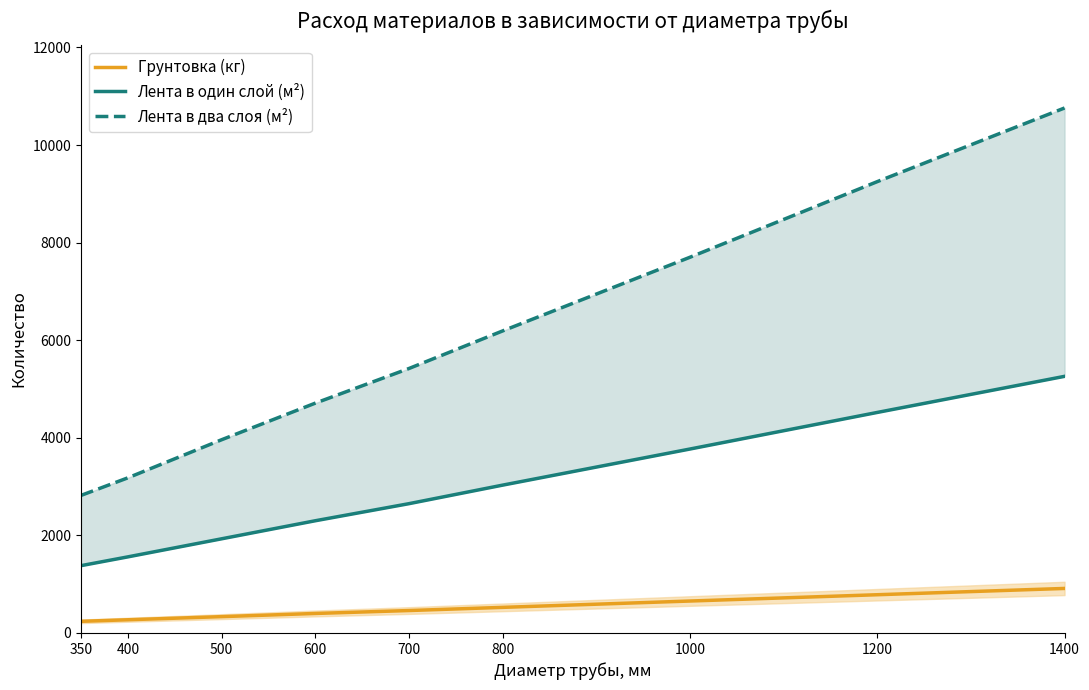

Between 1000 and 800, which is larger?

1000